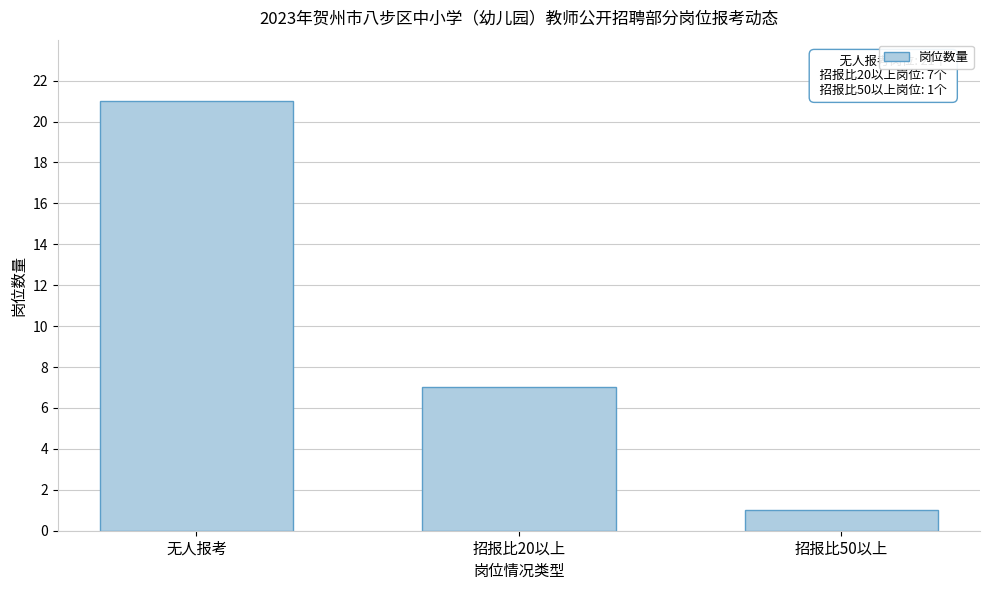

Reading left to right, list all the values displayed in this chart.

无人报考=21	招报比20以上=7	招报比50以上=1